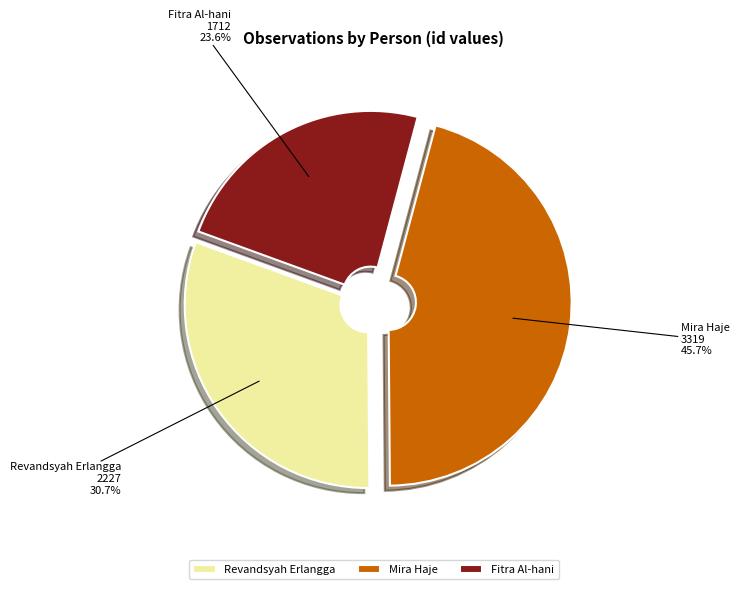

How many segments does this pie chart have?

3